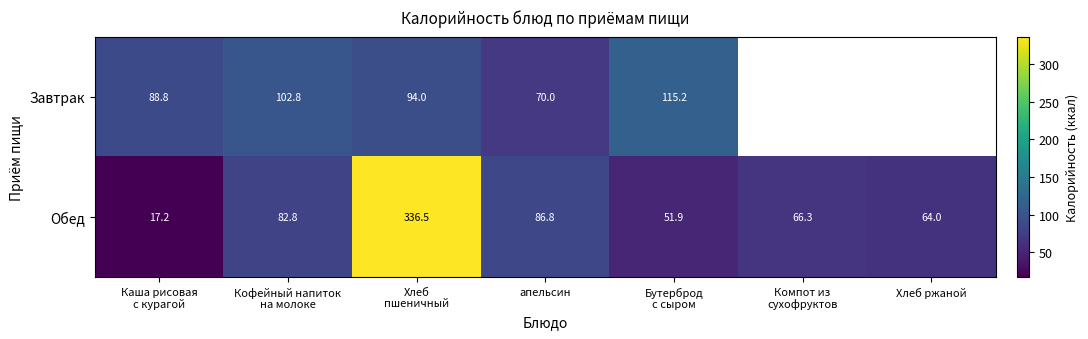

True or false: Завтрак has a value of 47.1 at апельсин.

False